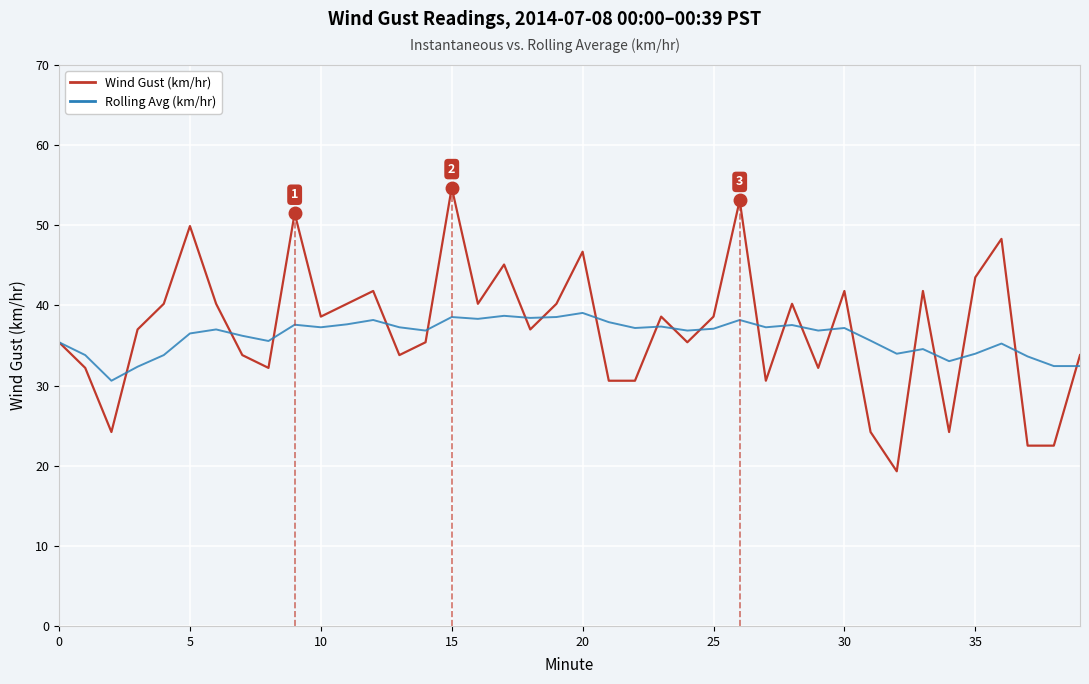

Reading right to left, extract all data points from this chart.

Wind Gust (km/hr): 33.8	22.5	22.5	48.3	43.5	24.2	41.8	19.3	24.2	41.8	32.2	40.2	30.6	53.1	38.6	35.4	38.6	30.6	30.6	46.7	40.2	37.0	45.1	40.2	54.7	35.4	33.8	41.8	40.2	38.6	51.5	32.2	33.8	40.2	49.9	40.2	37.0	24.2	32.2	35.4
Rolling Avg (km/hr): 32.4	32.4	33.6	35.2	34.0	33.0	34.5	34.0	35.6	37.2	36.9	37.5	37.3	38.2	37.1	36.9	37.4	37.2	37.9	39.1	38.5	38.4	38.7	38.3	38.5	36.9	37.3	38.2	37.6	37.3	37.6	35.6	36.2	37.0	36.5	33.8	32.4	30.6	33.8	35.4